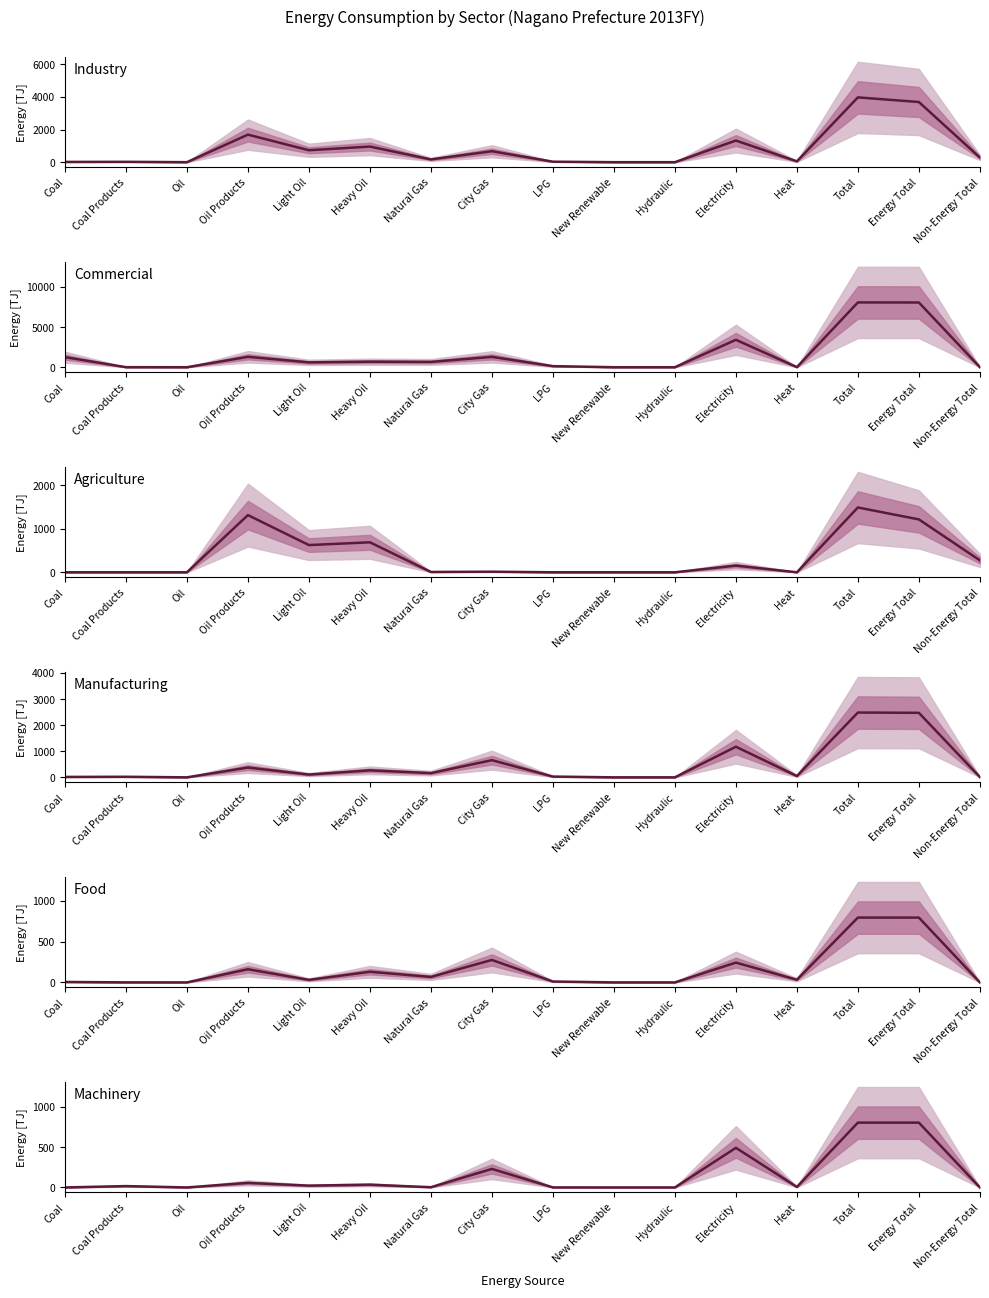

At which label does Machinery first exceed 16?

Coal Products